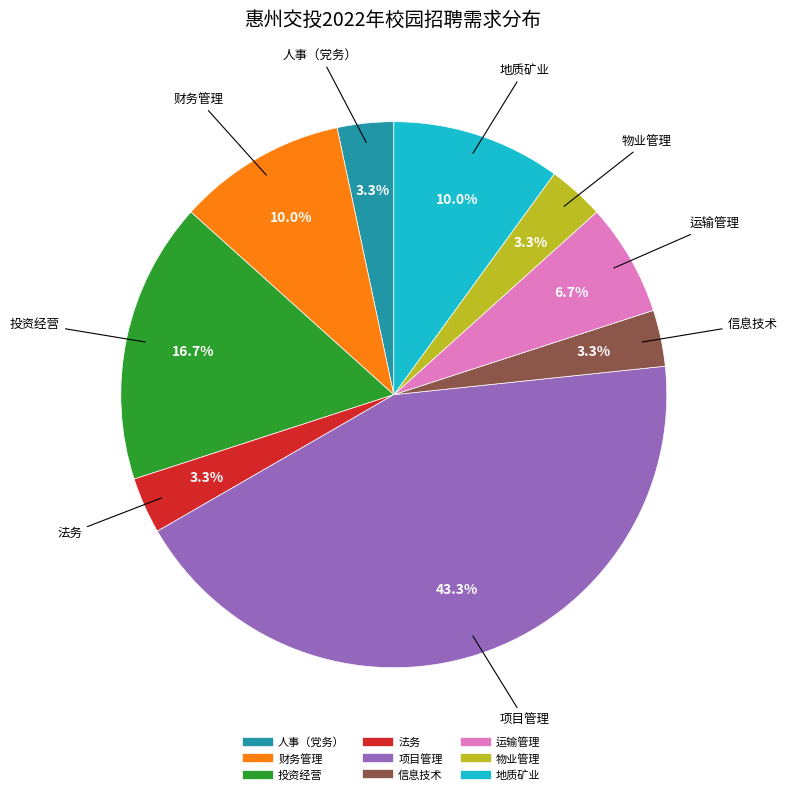

Which category has the biggest portion of the pie?

项目管理